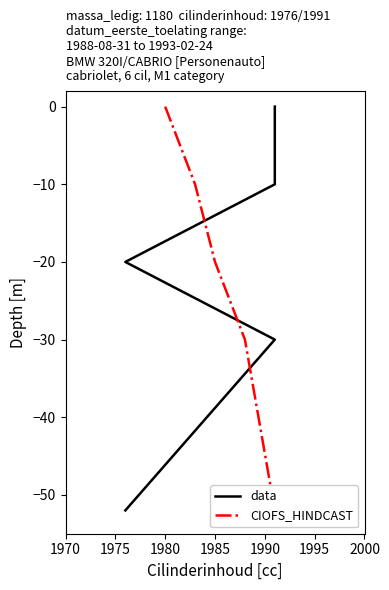

At how many categories does at least one series exceed -19?

2